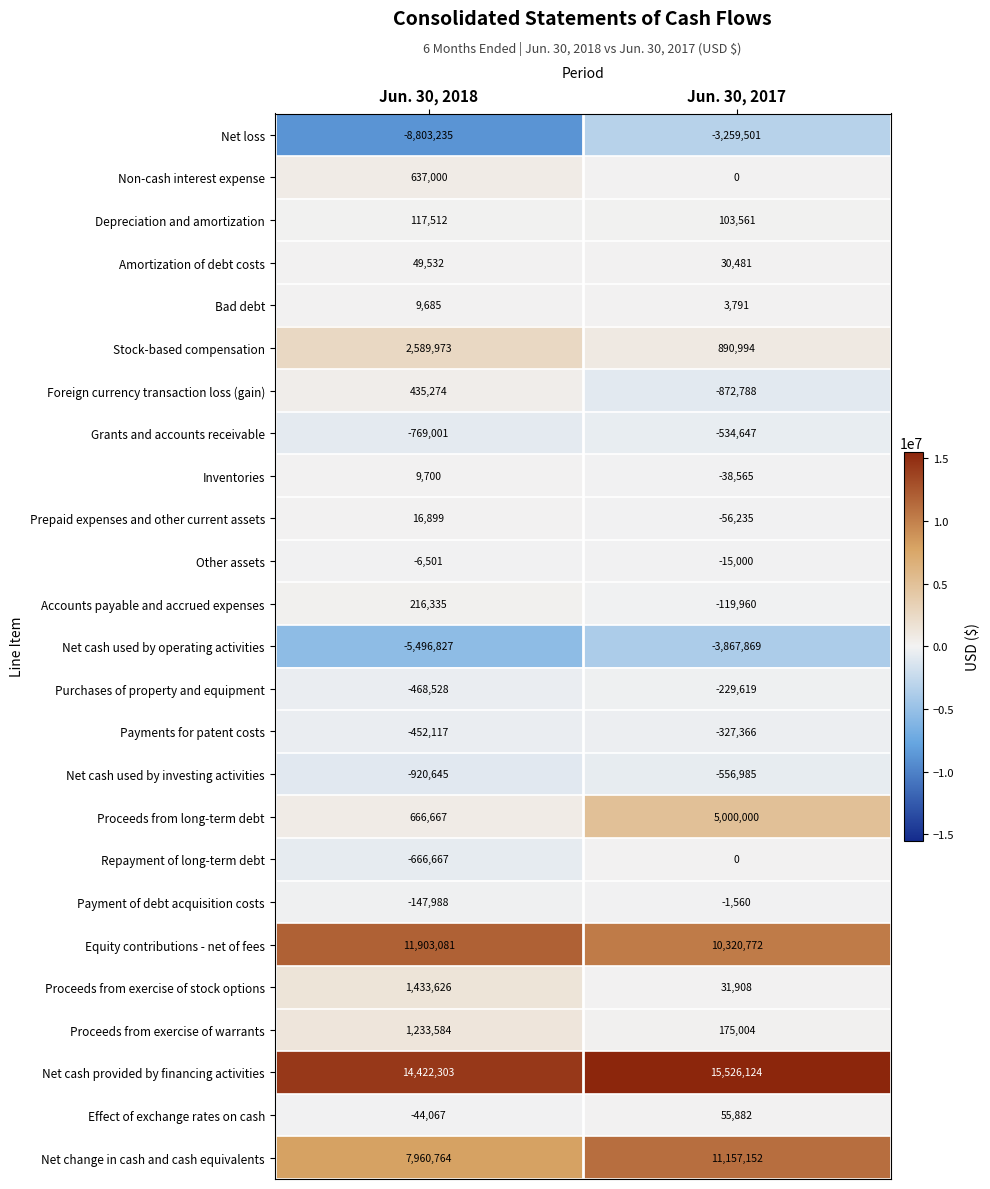

What value does the Bad debt series have at Jun. 30, 2018?

9685